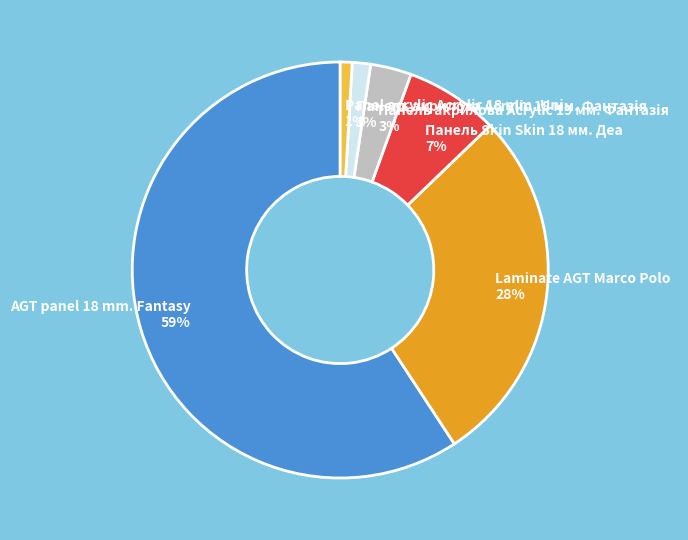

How many slices are in this pie chart?

6